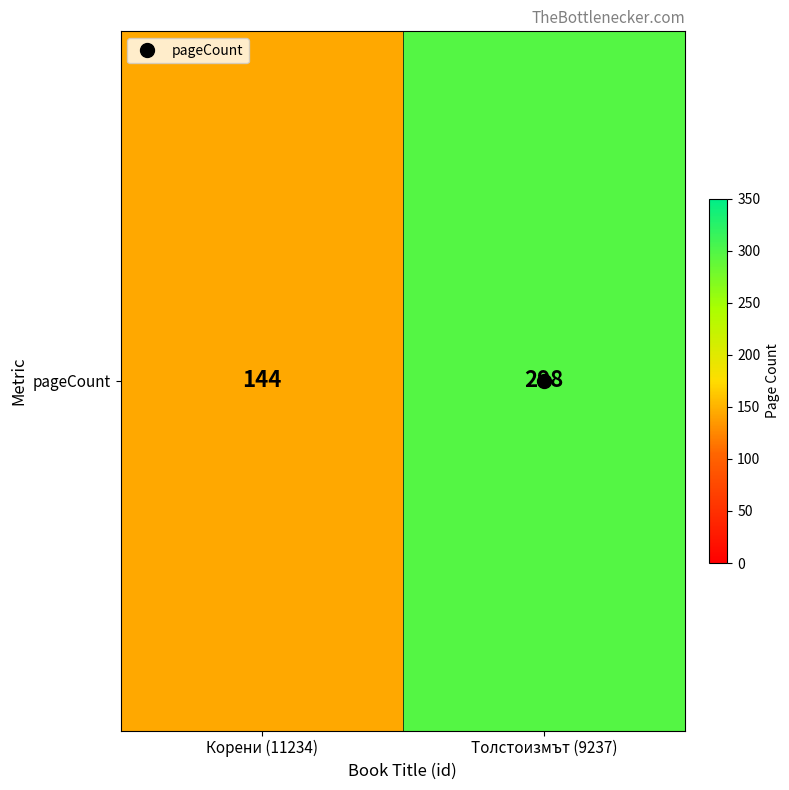

Which category has the lowest value across all series?

Корени (11234)